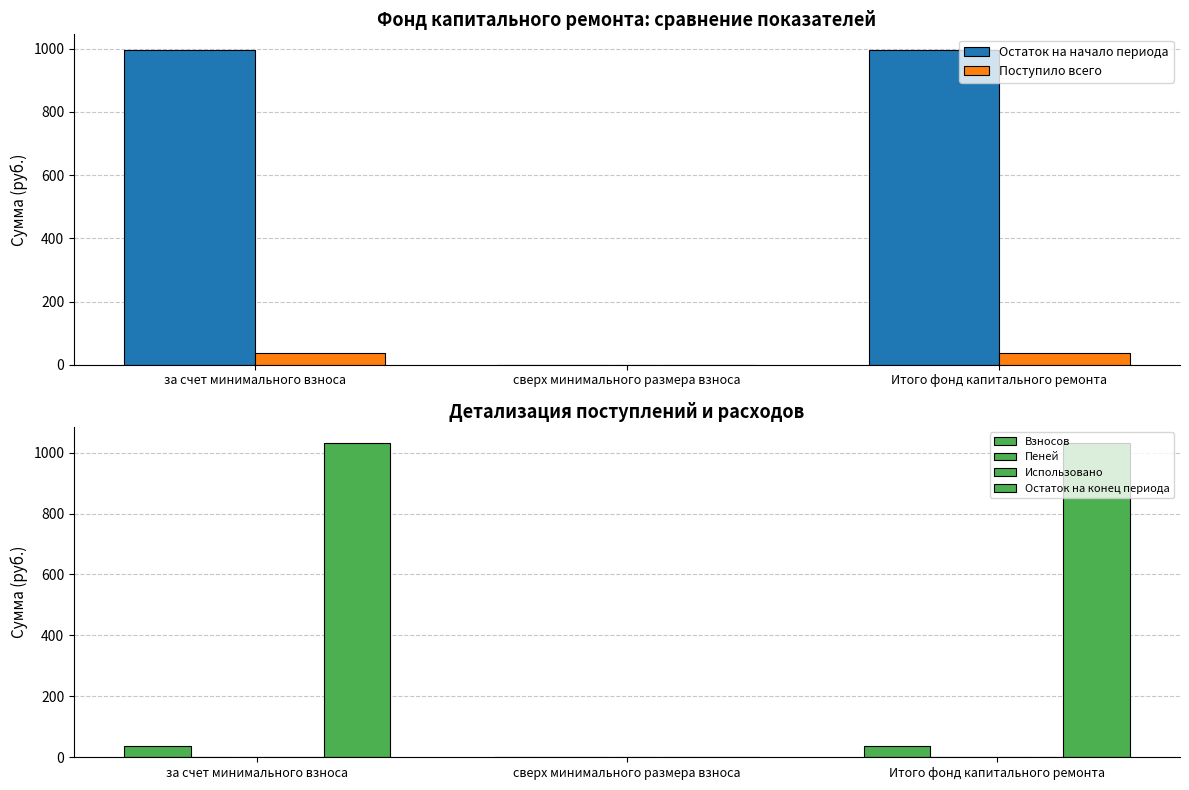

How many distinct data groups are displayed?

6